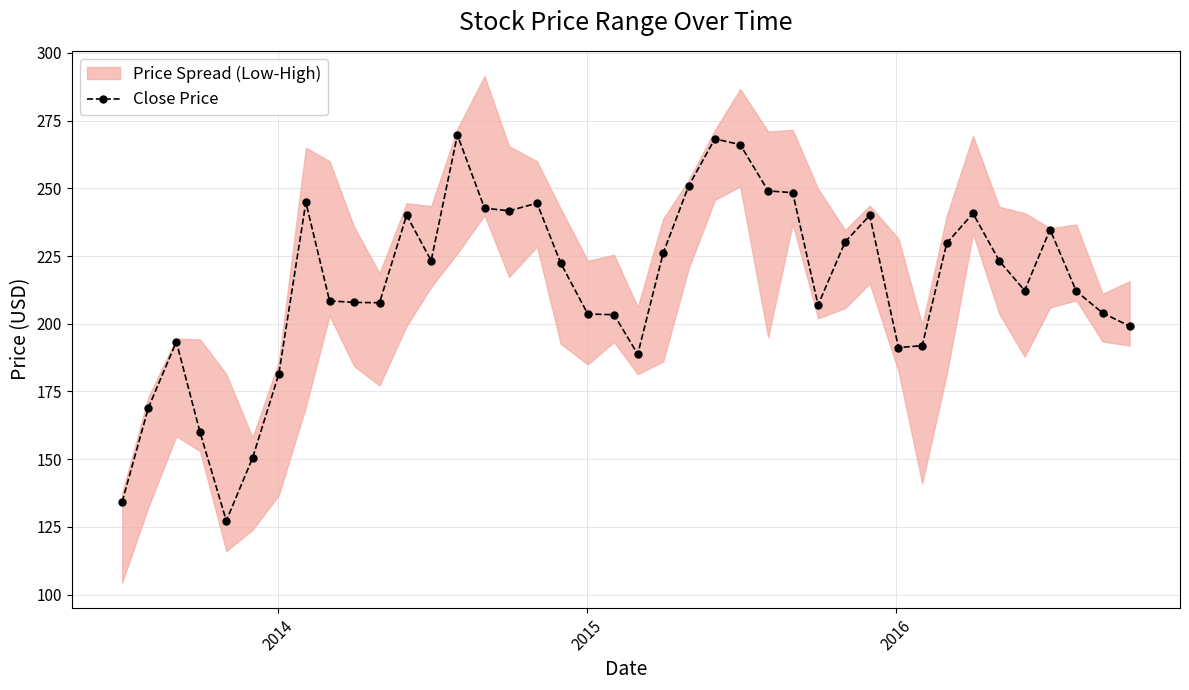

True or false: Close Price has more than 2 interior local peaks.

True